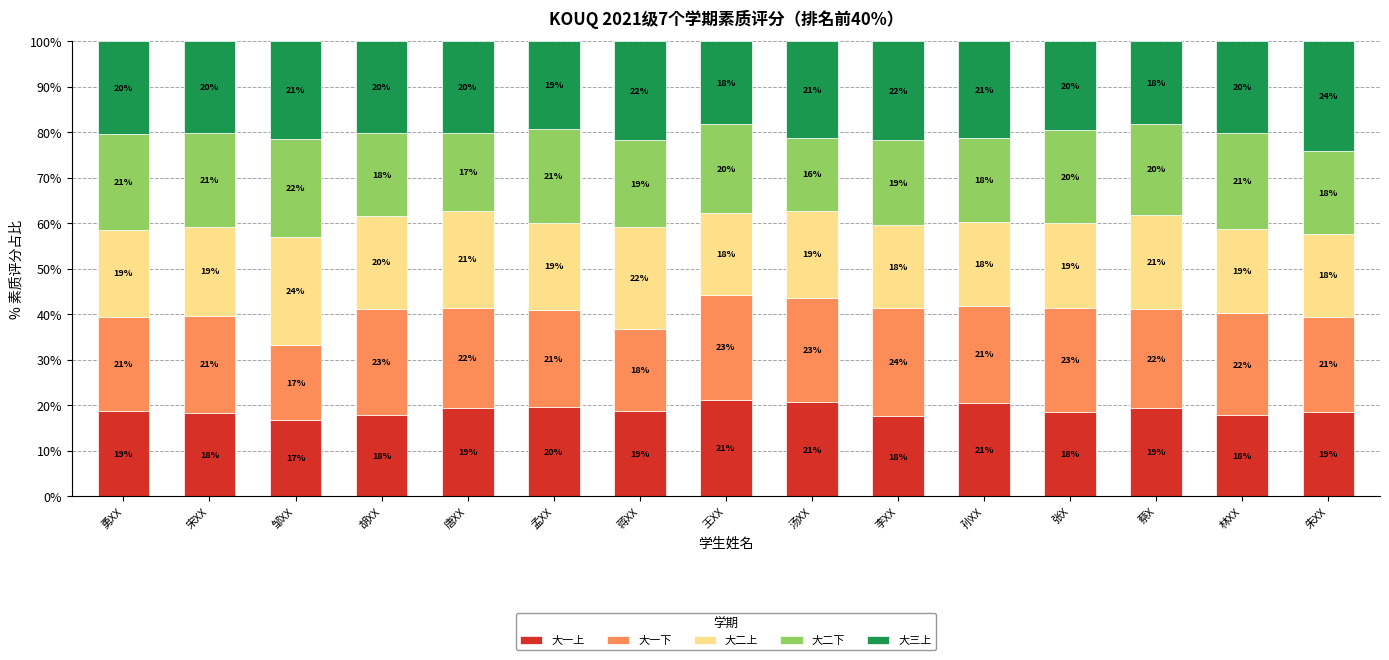

The value of 大一上 at 汤XX is 14.4. True or false?

False